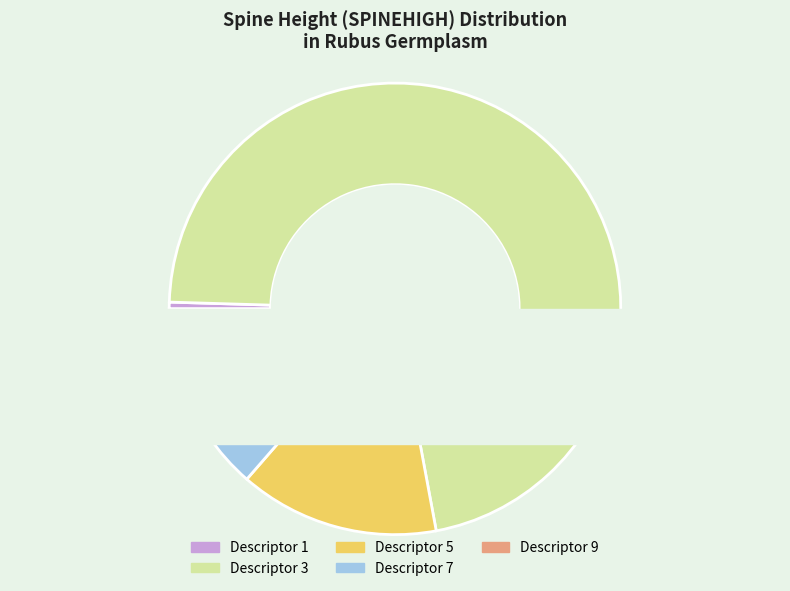

Is it true that 9 is 36% of the pie?

True